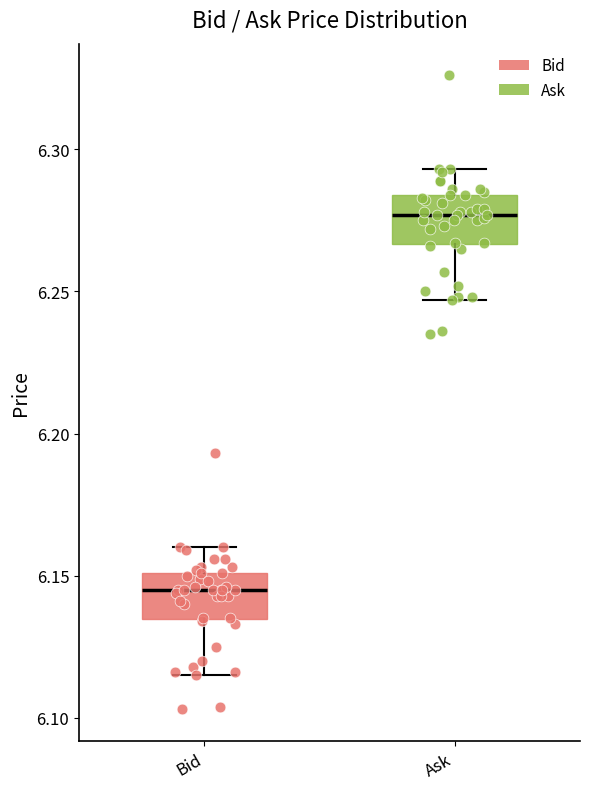

Which box's median line is the lowest?

Bid